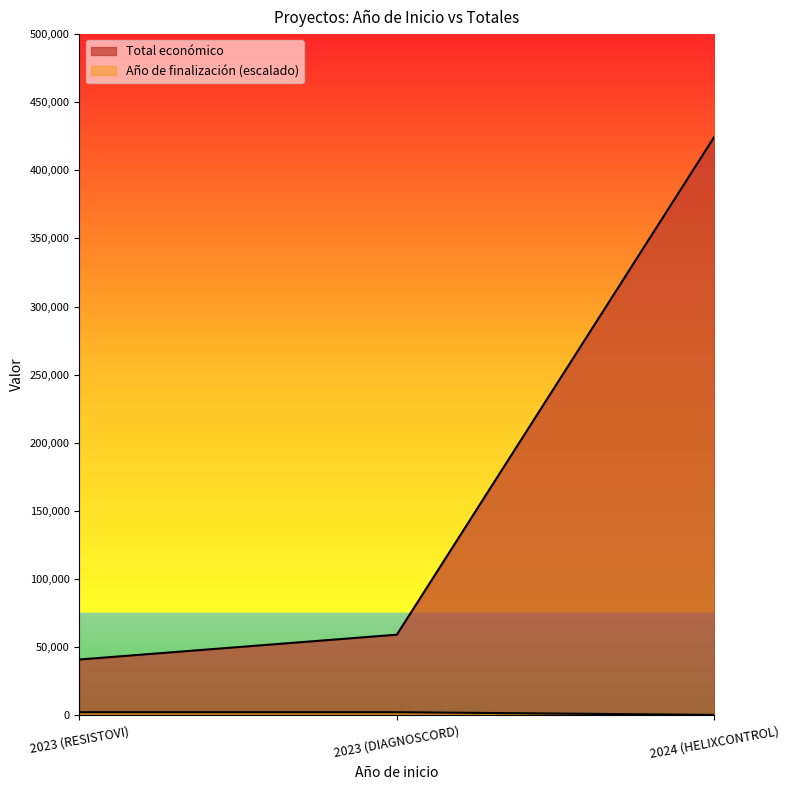

What is the total value across all series at 2023 (RESISTOVI)?

43076